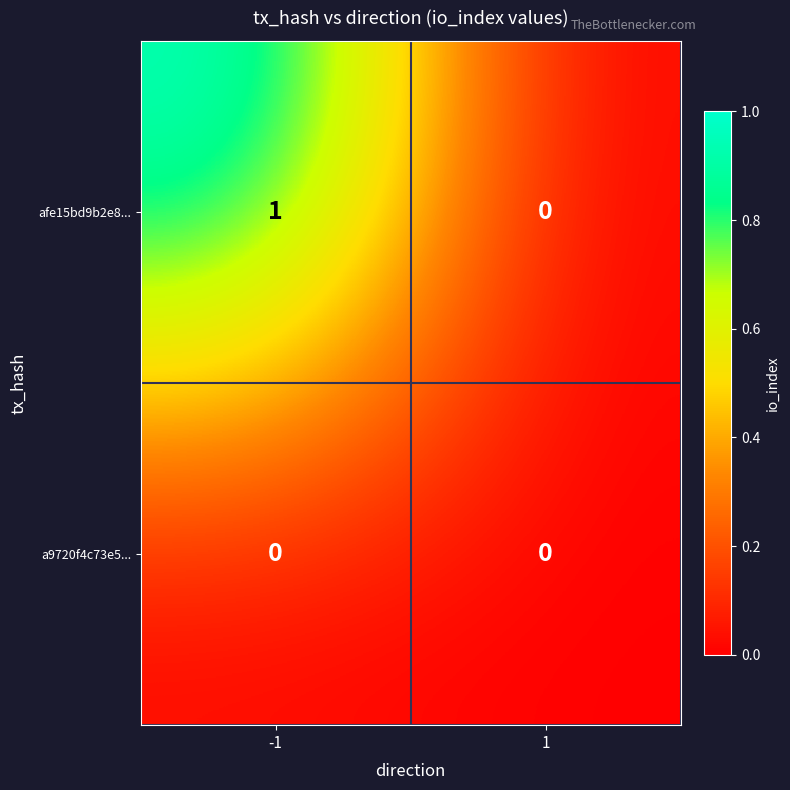

What is the maximum value shown in the chart?

1